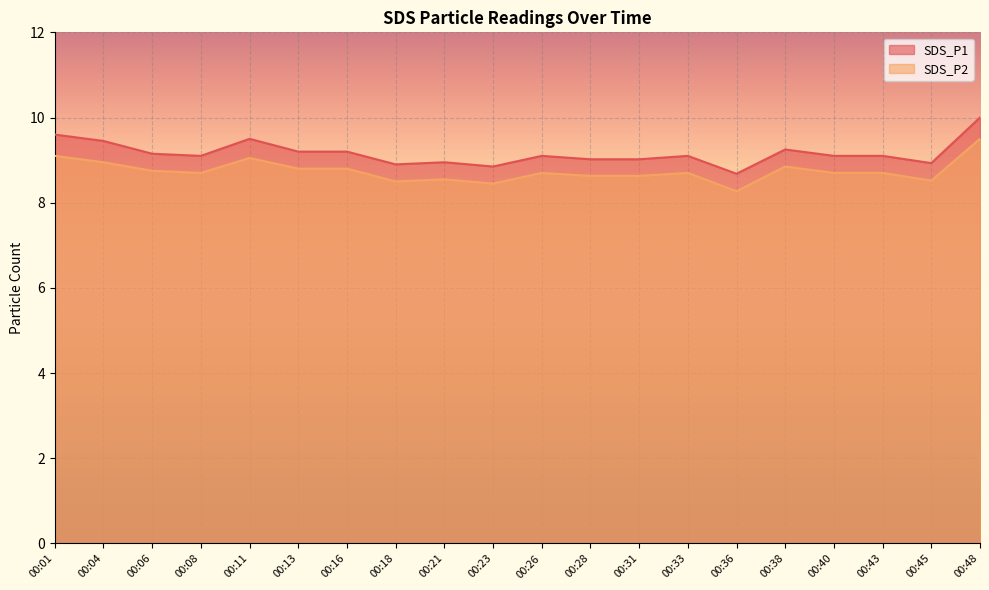

At which label does SDS_P2 reach its peak?

00:48